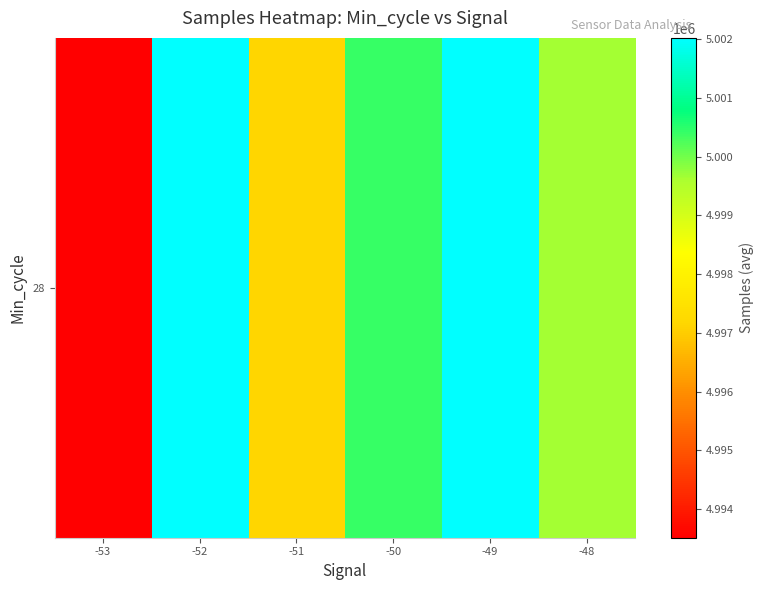

Which label corresponds to the smallest value in the chart?

-53